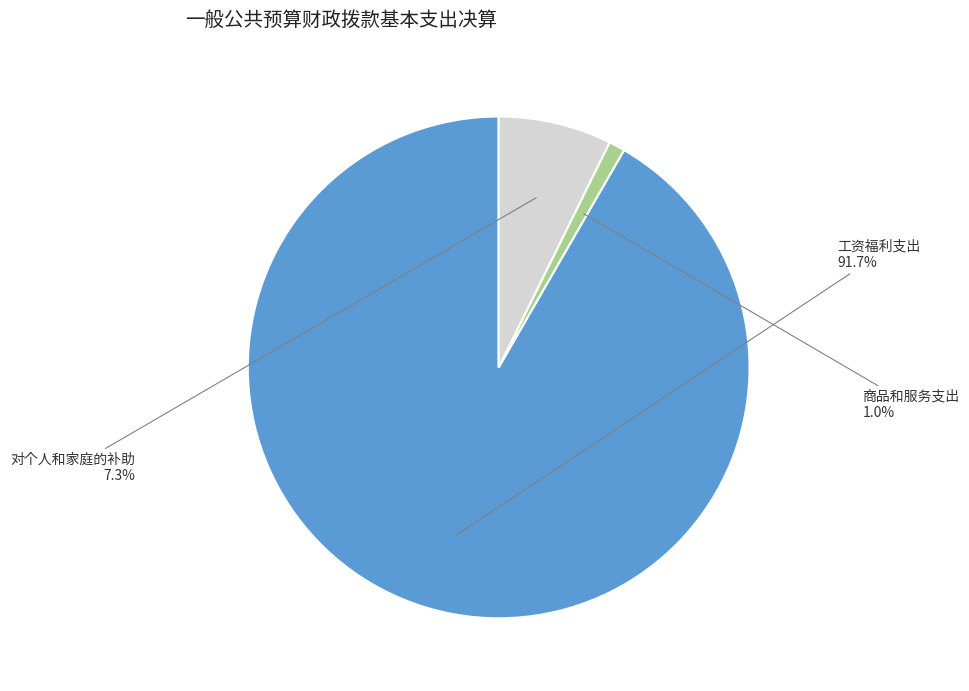

Does any single category account for the majority?

Yes